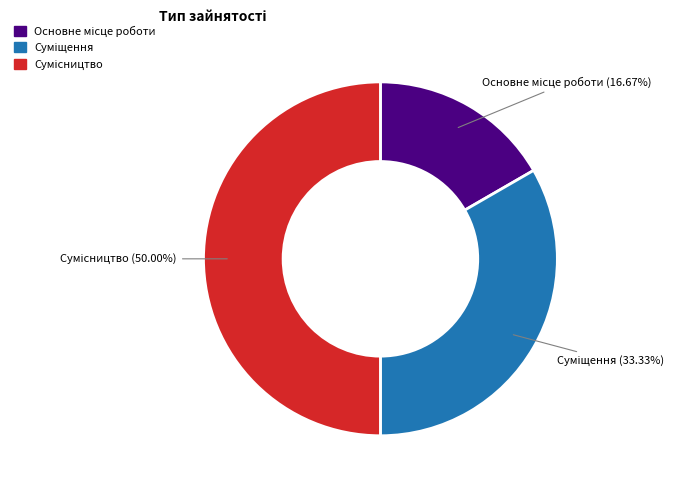

What is the change in value from Суміщення to Сумісництво?

+1